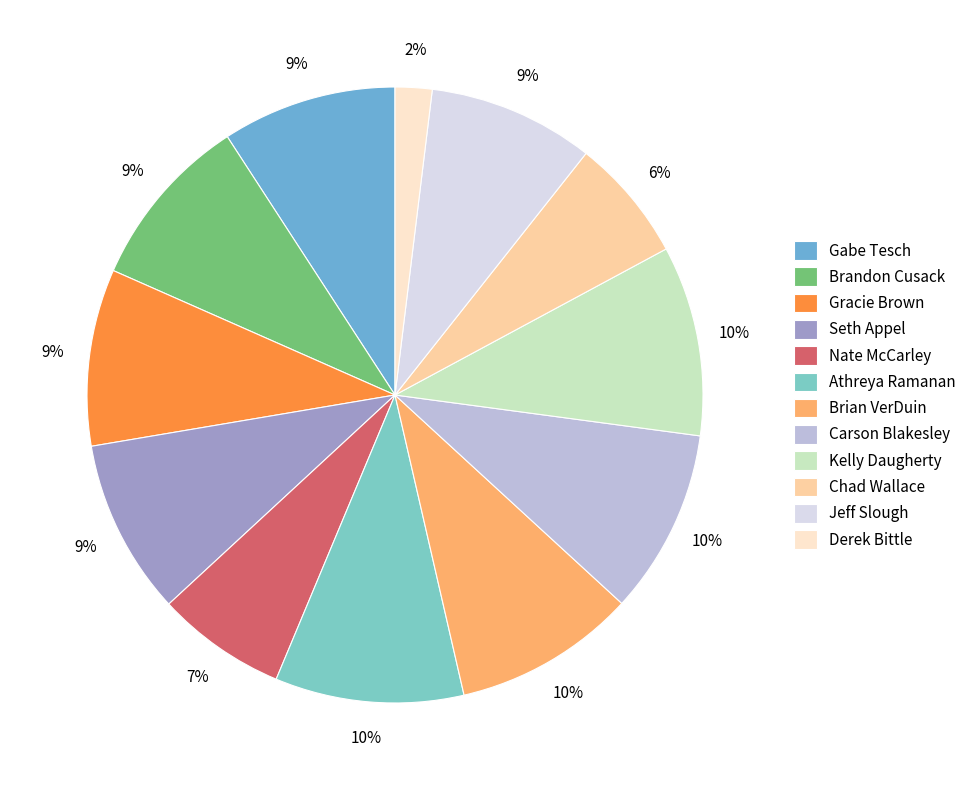

Combined, what portion of the pie is Gracie Brown and Brandon Cusack?

18.5%